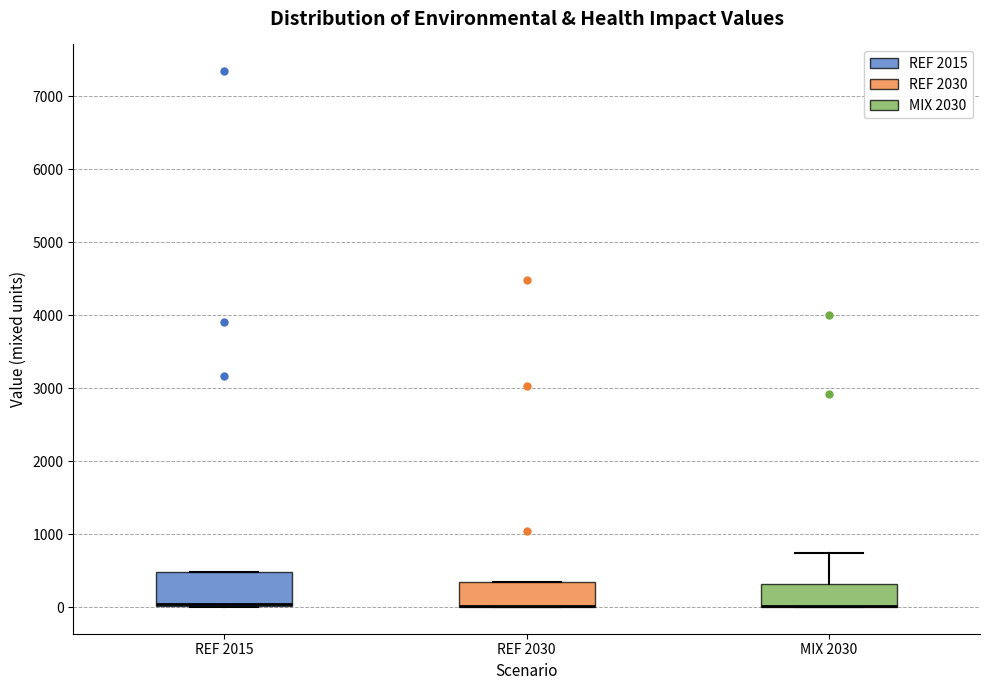

Comparing the boxes themselves (not the whiskers), which one is the tallest?

REF 2015